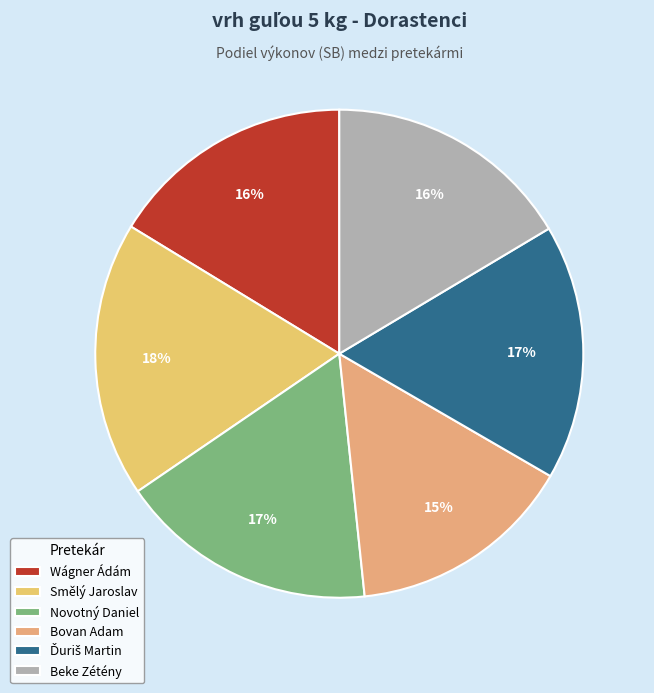

How much of the chart is everything except Bovan Adam?

85.0%